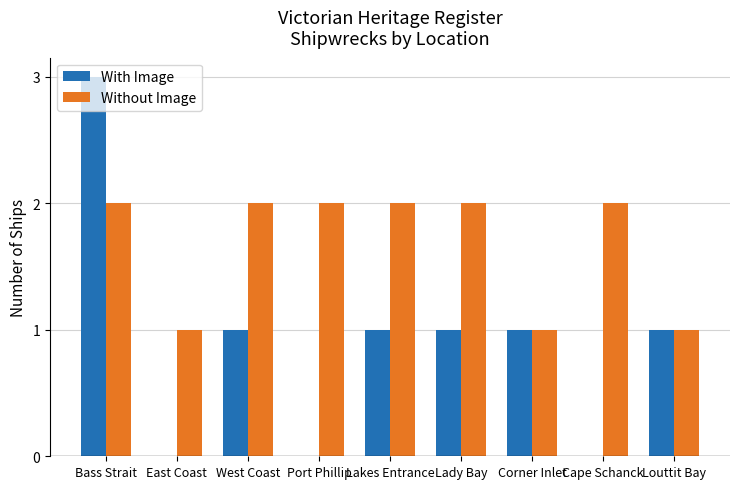

Which series has the largest total across all categories?

Without Image